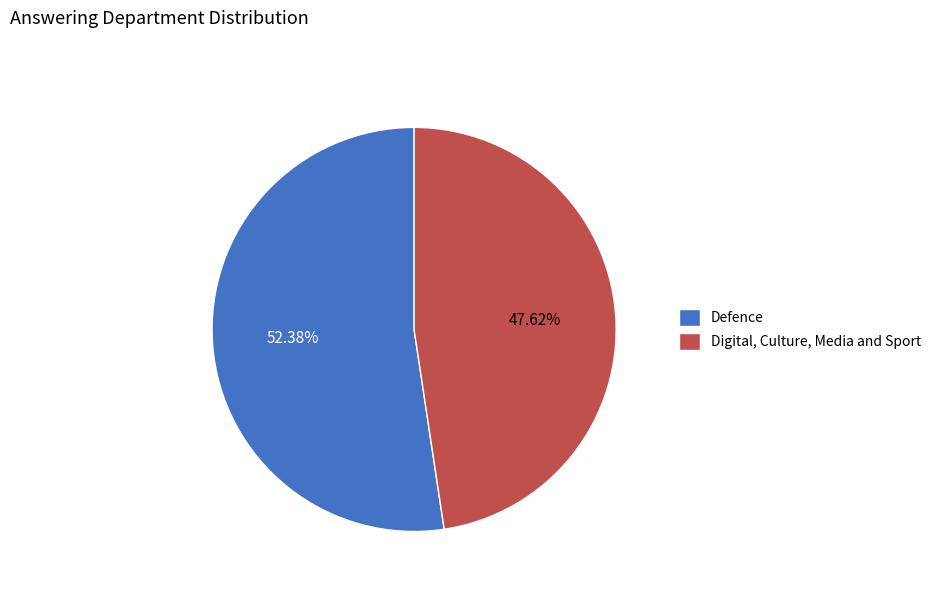

To the nearest percent, what is the combined percentage of Digital, Culture, Media and Sport and Defence?

100%